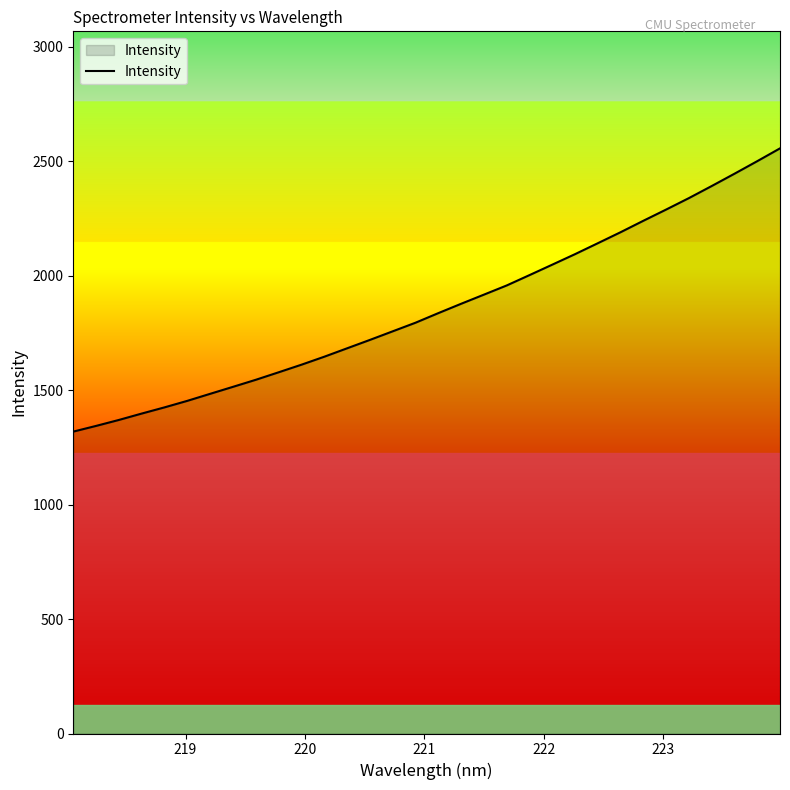

What is the smallest value displayed?

1318.9